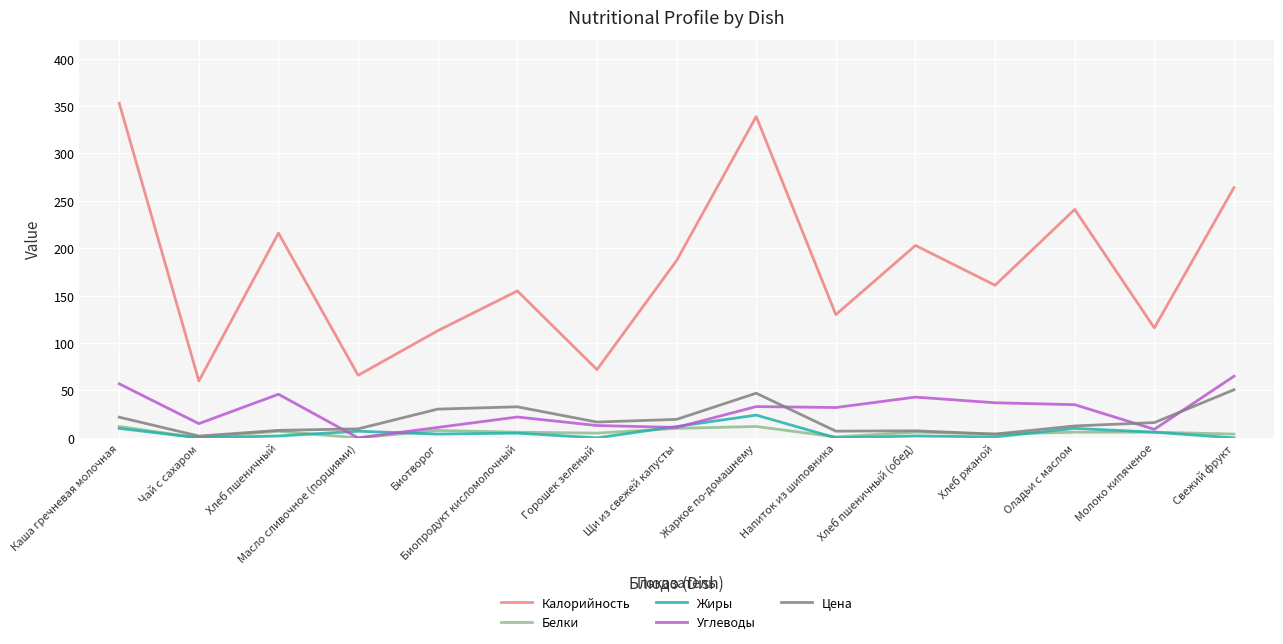

What is the average value of the Калорийность series?

178.4